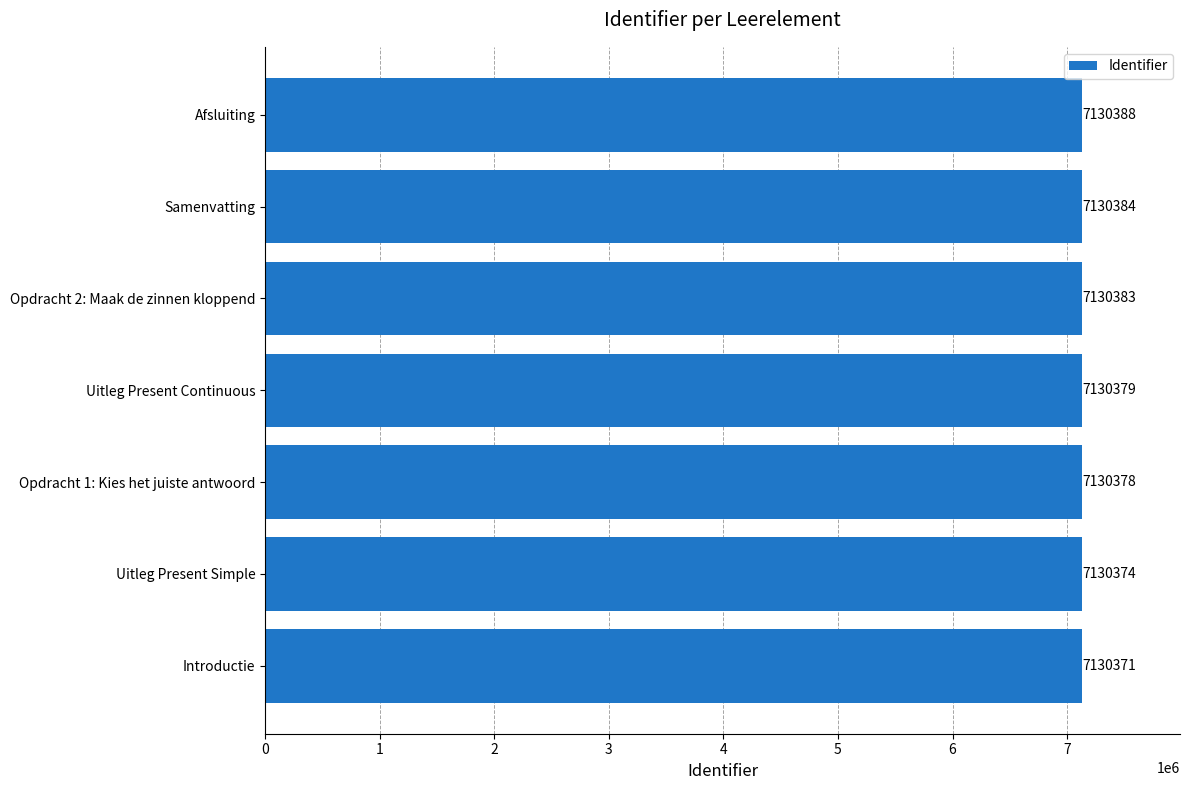

Reading top to bottom, transcribe all the data shown in this chart.

Afsluiting=7130388	Samenvatting=7130384	Opdracht 2: Maak de zinnen kloppend=7130383	Uitleg Present Continuous=7130379	Opdracht 1: Kies het juiste antwoord=7130378	Uitleg Present Simple=7130374	Introductie=7130371